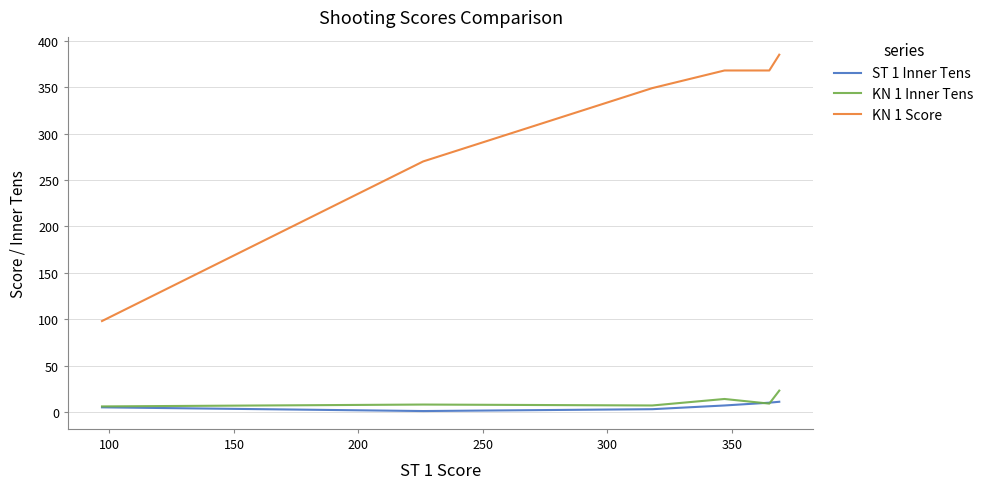

What is the greatest value displayed?

385